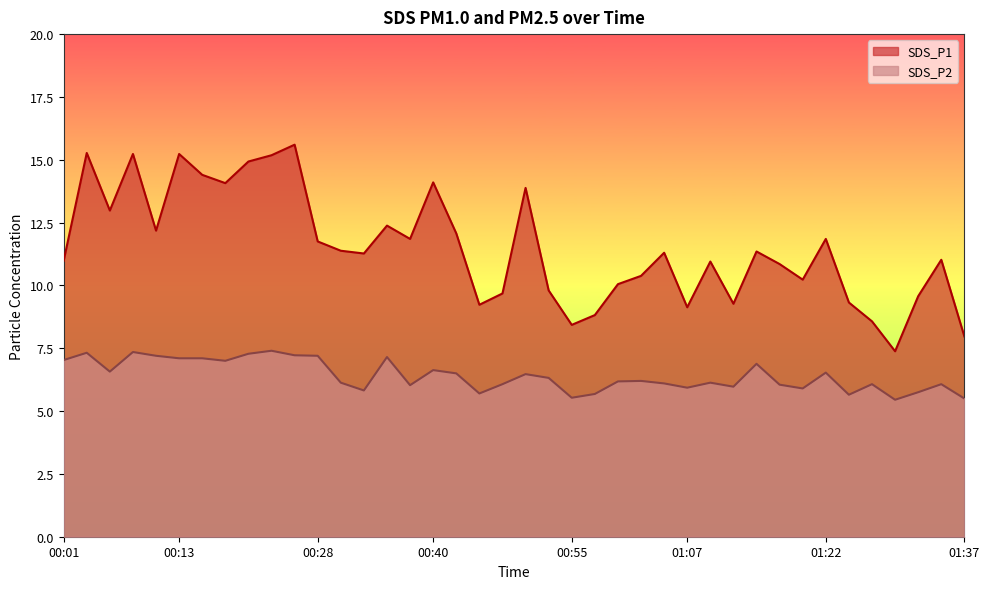

Rank the series by their average value, from highest to lowest.

SDS_P1, SDS_P2